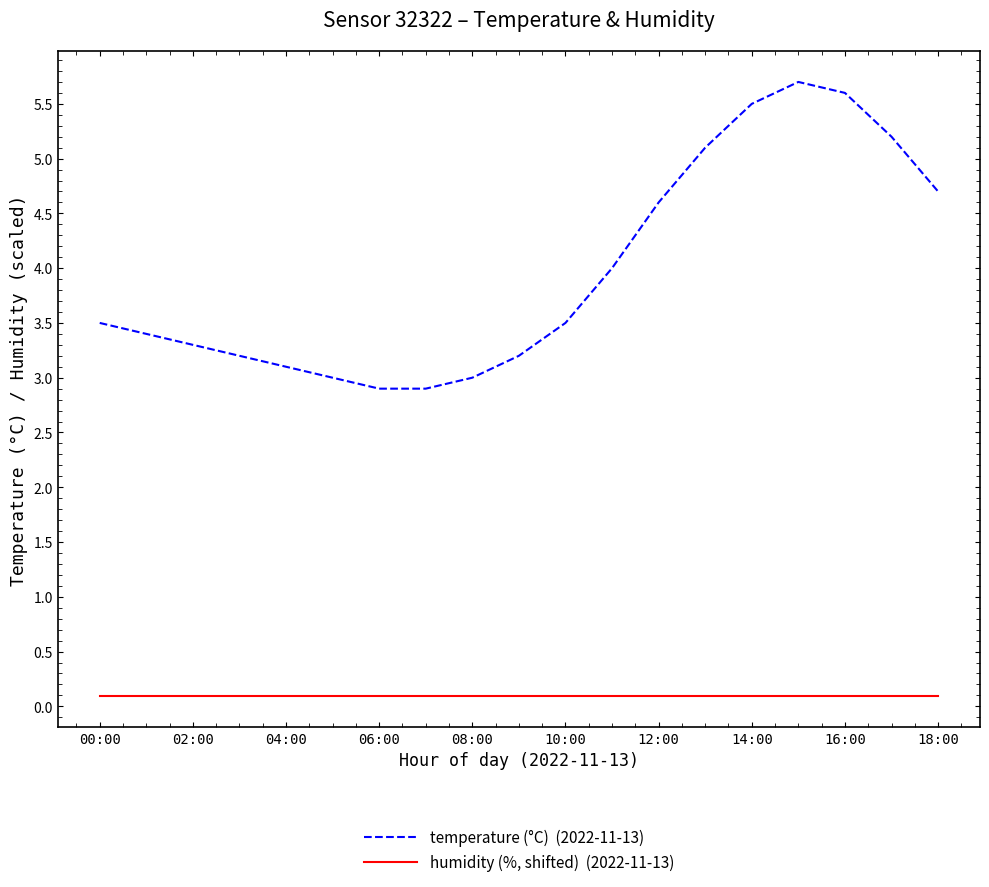

What is the greatest value displayed?

5.7